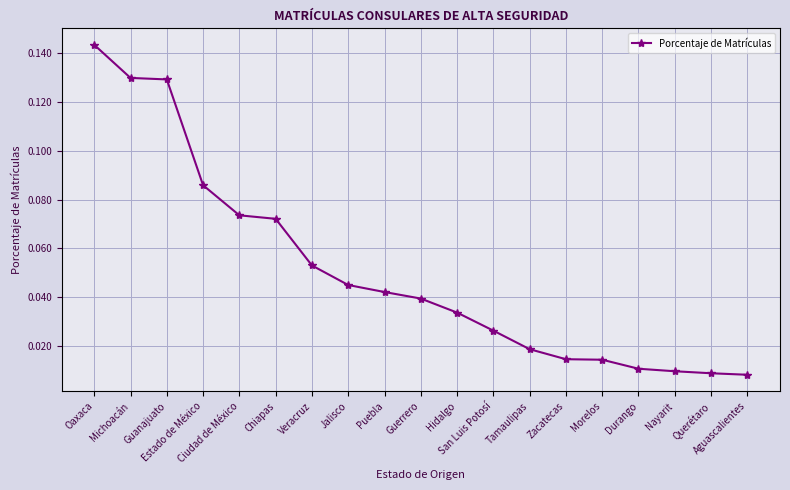

What is the label of the 16th point from the left?

Durango